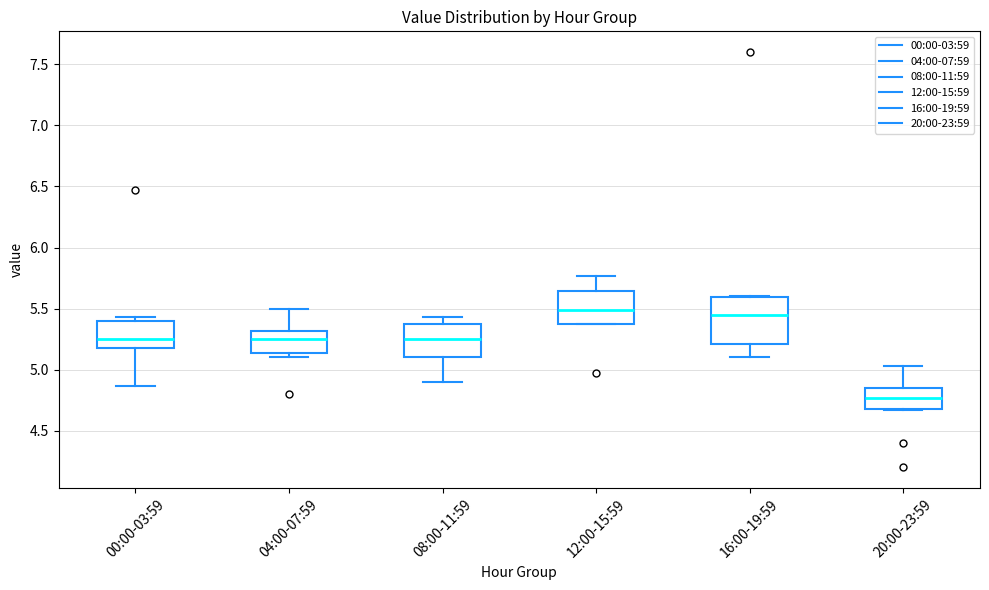

Reading left to right, read every box against the y-axis: the position of its median line, the range the box covers, and the ends of its whiskers. The values are not printed on the chart, so give them approximately, as read against the axis.

00:00-03:59: median 5.25, box 5.20 to 5.40, whiskers 4.85 to 5.45
04:00-07:59: median 5.25, box 5.15 to 5.30, whiskers 5.10 to 5.50
08:00-11:59: median 5.25, box 5.10 to 5.40, whiskers 4.90 to 5.45
12:00-15:59: median 5.50, box 5.40 to 5.65, whiskers 5.35 to 5.75
16:00-19:59: median 5.45, box 5.20 to 5.60, whiskers 5.10 to 5.60
20:00-23:59: median 4.75, box 4.70 to 4.85, whiskers 4.65 to 5.05